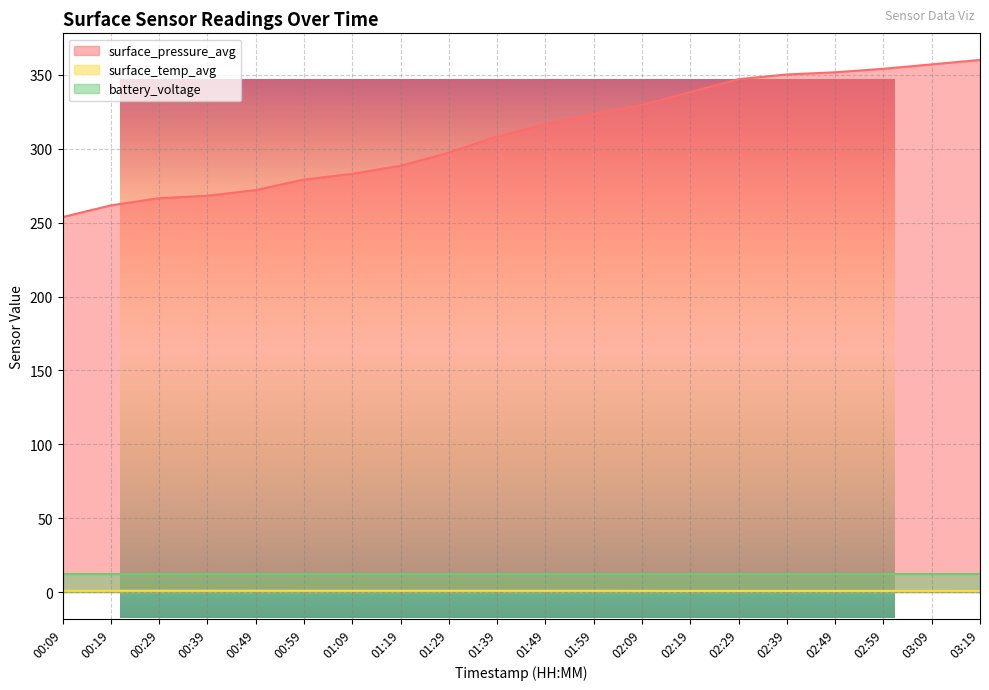

The surface_temp_avg series shows 0.4 at 01:39. True or false?

False